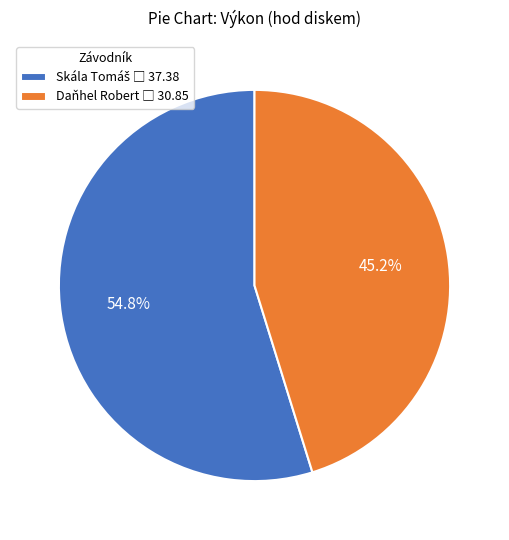

Is there a majority slice in this chart?

Yes